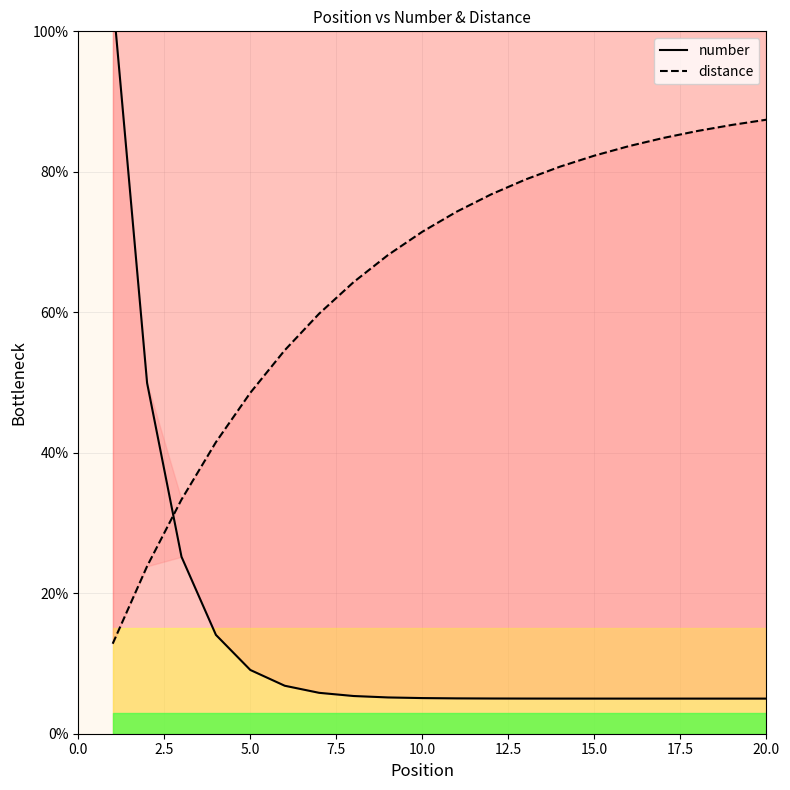

The distance series shows 41.7 at 2.5. True or false?

False